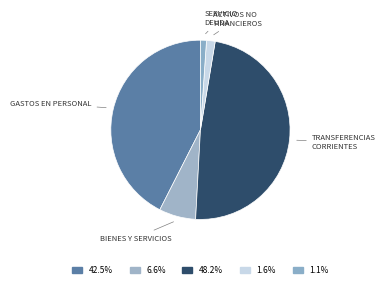

How many slices are in this pie chart?

5